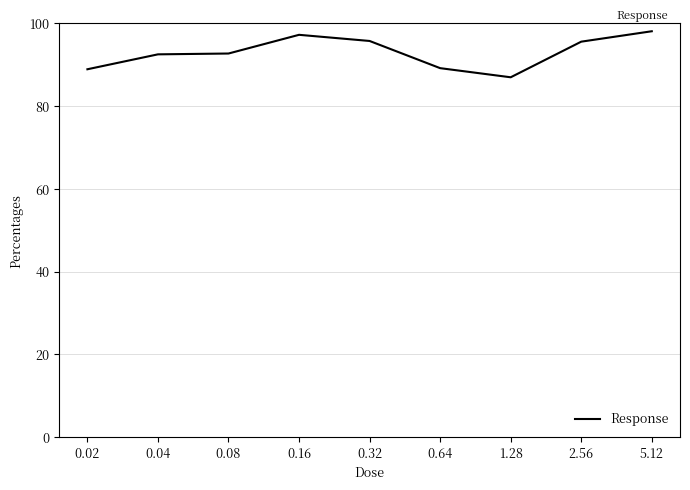

What position from the left is 0.04?

2